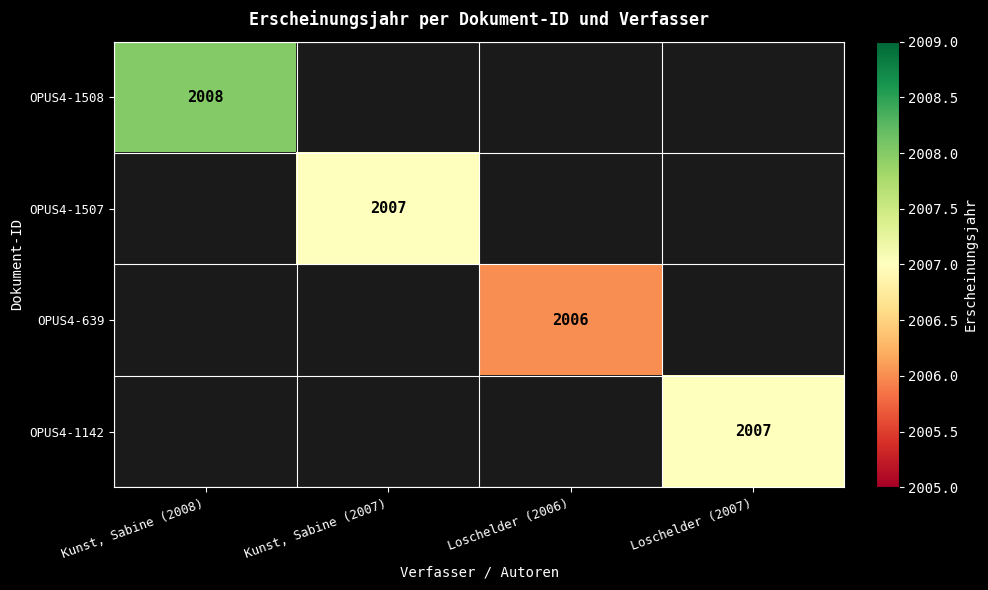

Is it true that OPUS4-1508 equals 2008 at Kunst, Sabine (2008)?

True